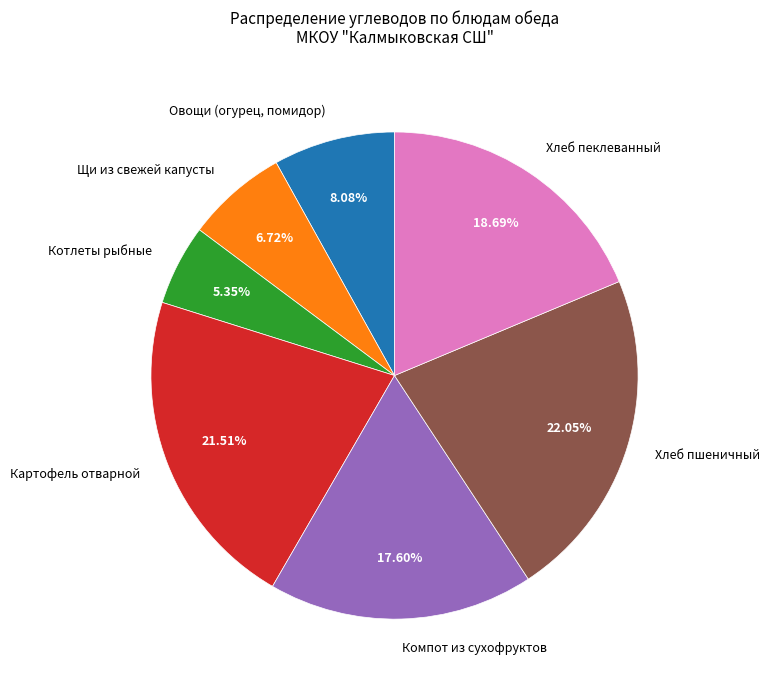

Which category has the smallest portion of the pie?

Котлеты рыбные